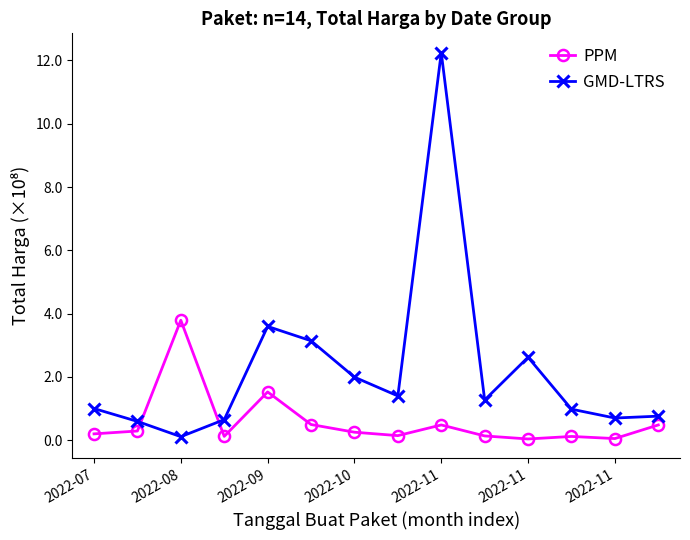

What is the value of the PPM point at the 5th from the left?

1.5